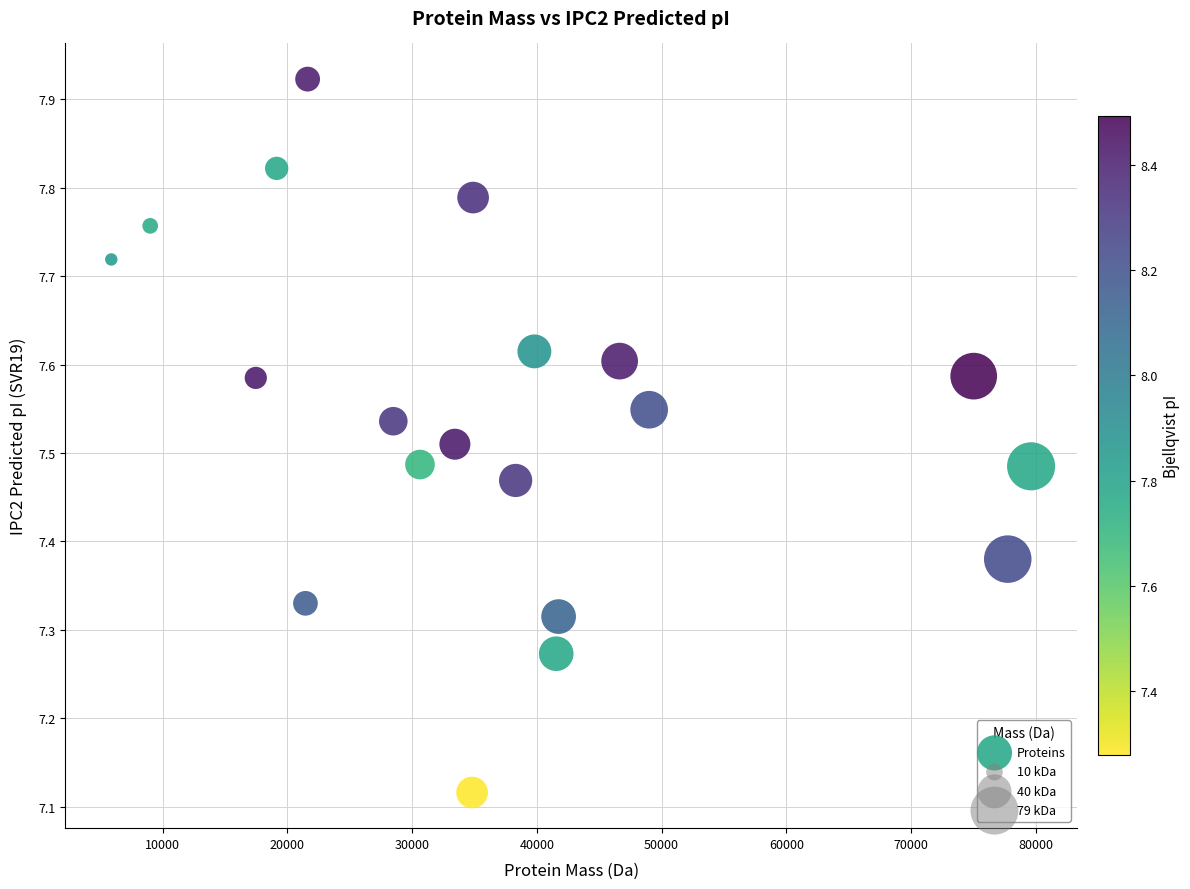

What is the range of X values (max minus min)?

73726.1